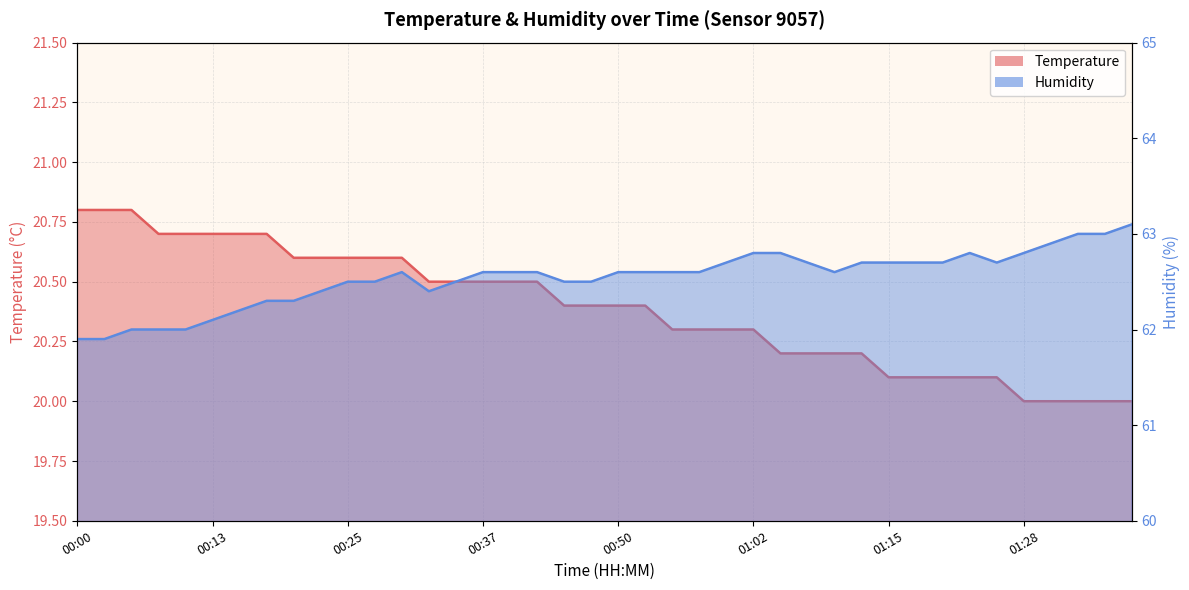

Is the value of Temperature at 01:20 greater than the value of Humidity at 00:45?

No